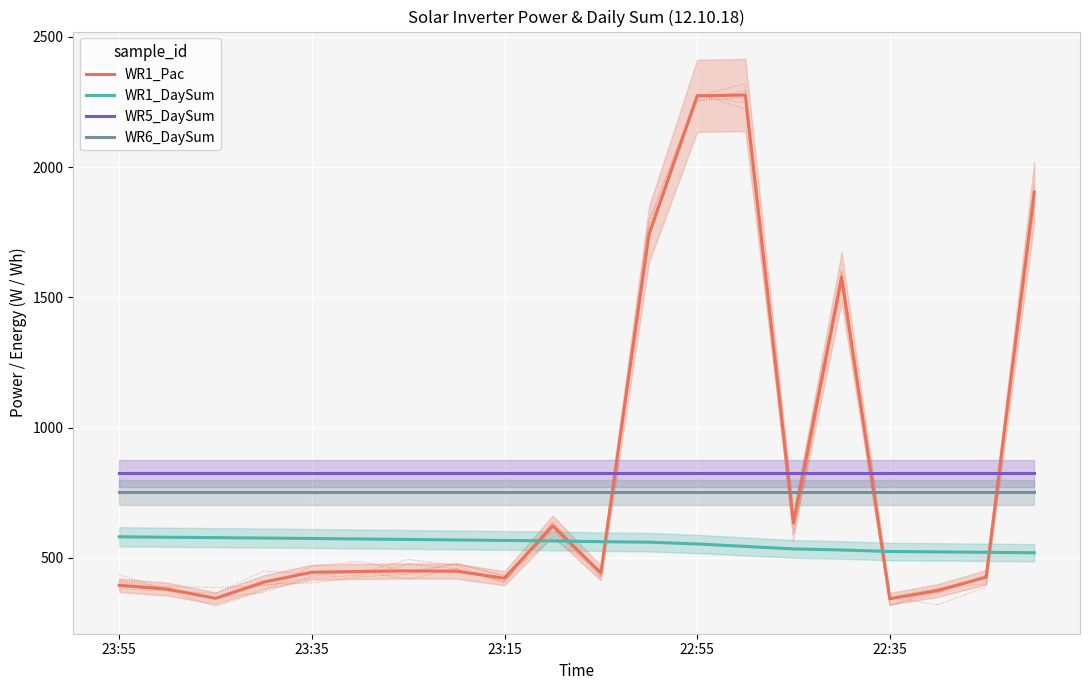

What is the highest value of the WR6_DaySum series?

751.9